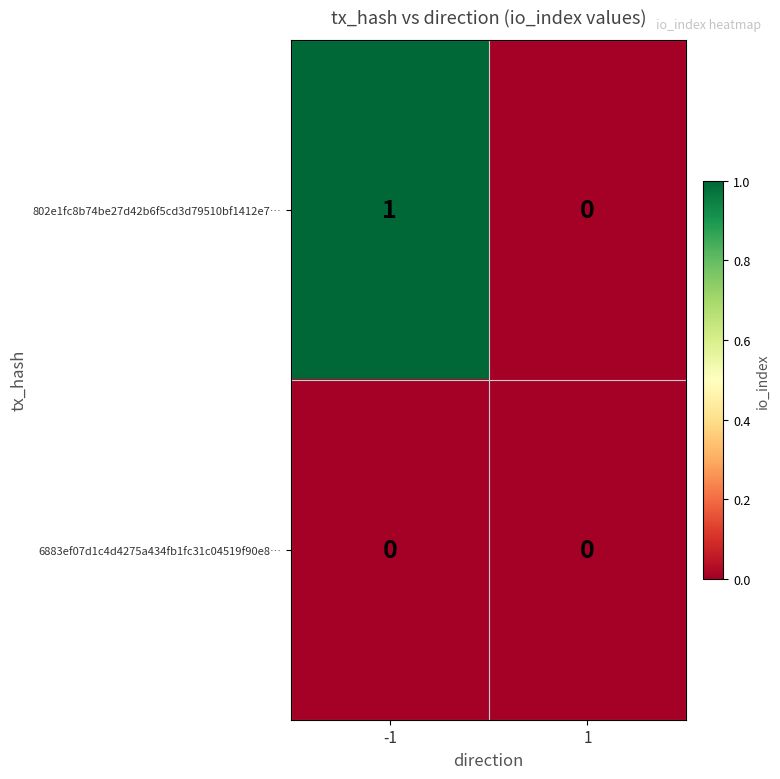

Is it true that 6883ef07d1c4d4275a434fb1fc31c04519f90e8… equals 0 at 1?

True